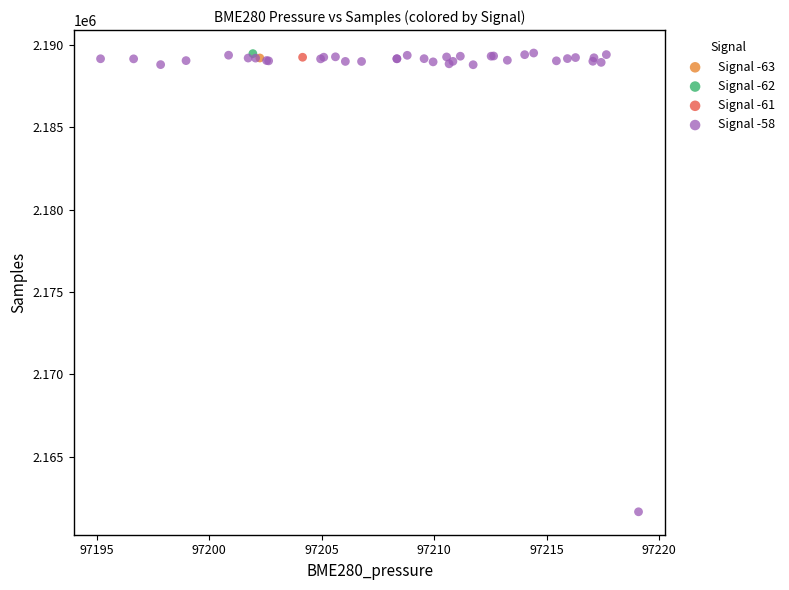

What are all the series names shown in the legend?

Signal -63, Signal -62, Signal -61, Signal -58